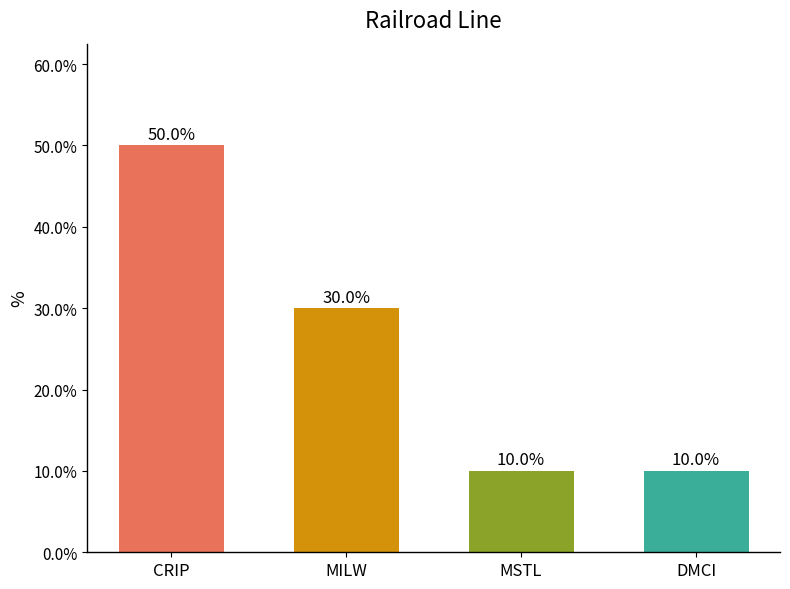

What is the maximum value shown in the chart?

50